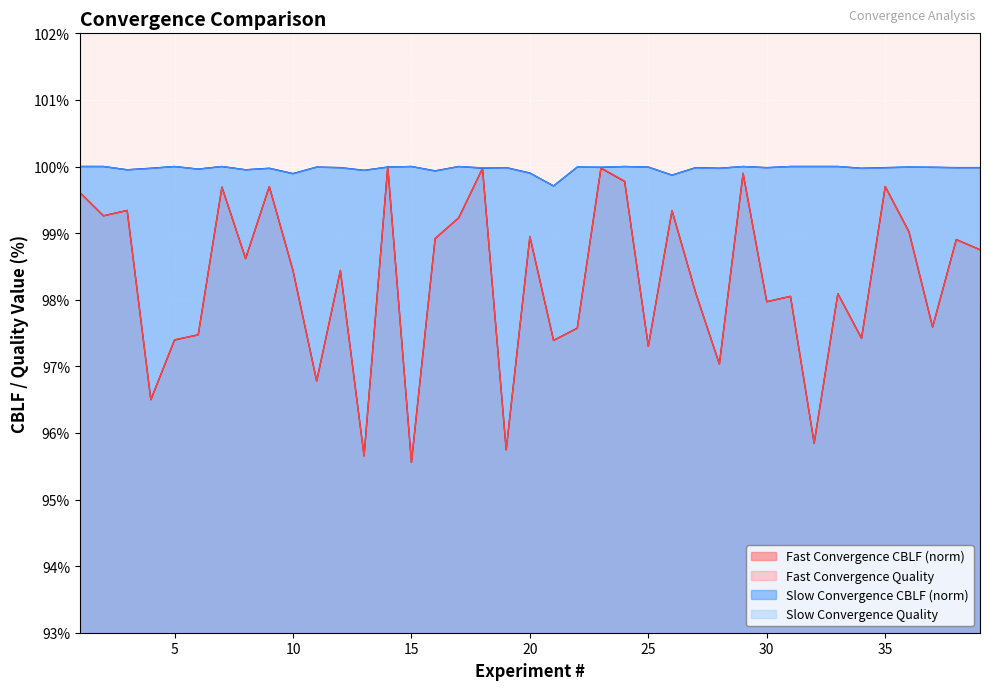

Which series changed the most between 20 and 24?

Fast Convergence Quality